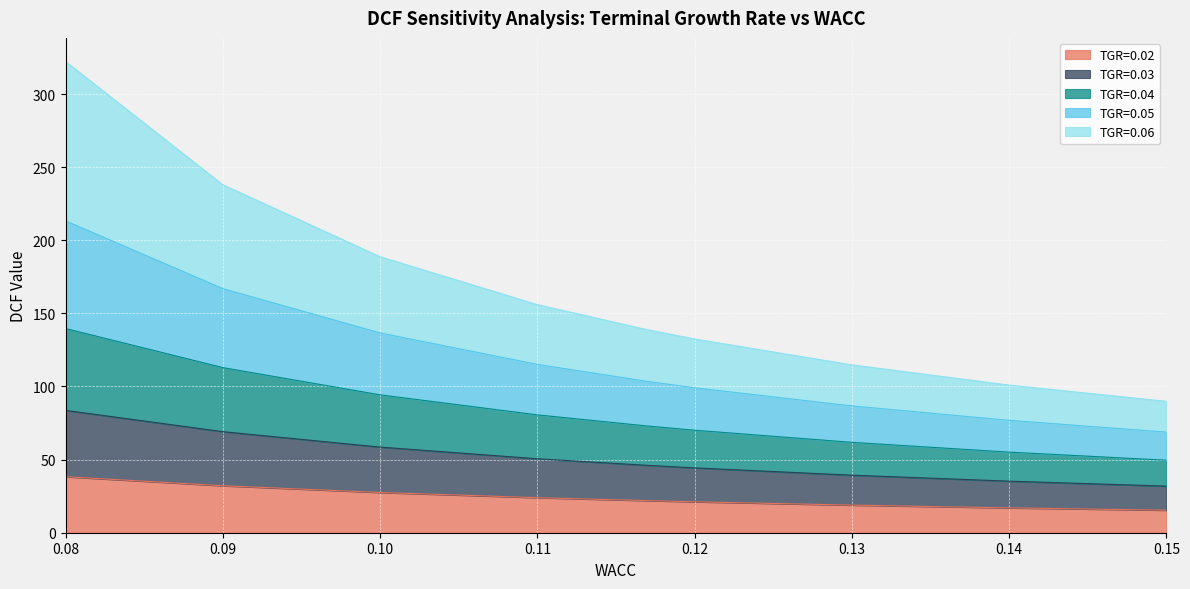

True or false: TGR=0.06 has more than 1 interior local peaks.

False